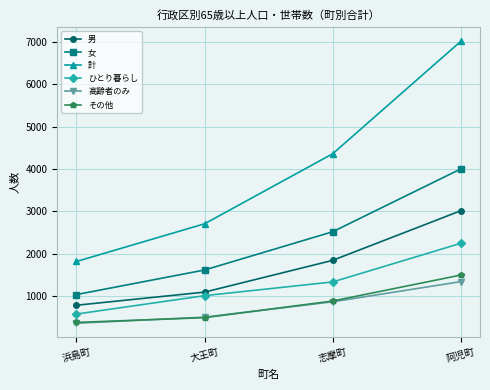

What is the average value of the その他 series?

809